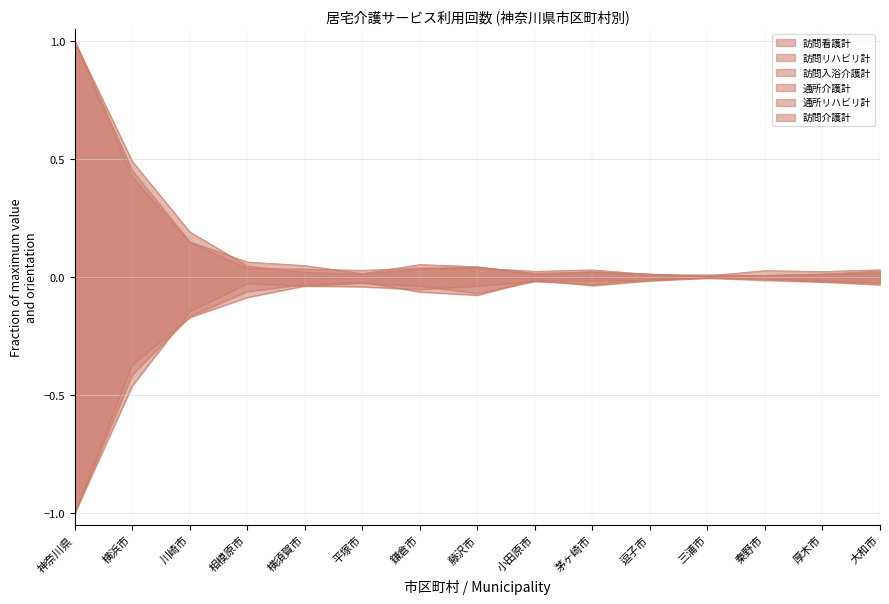

What is the label of the 3rd point from the left?

川崎市